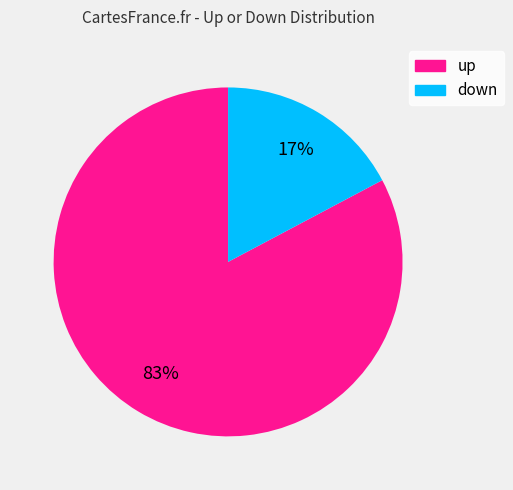

How many slices are in this pie chart?

2